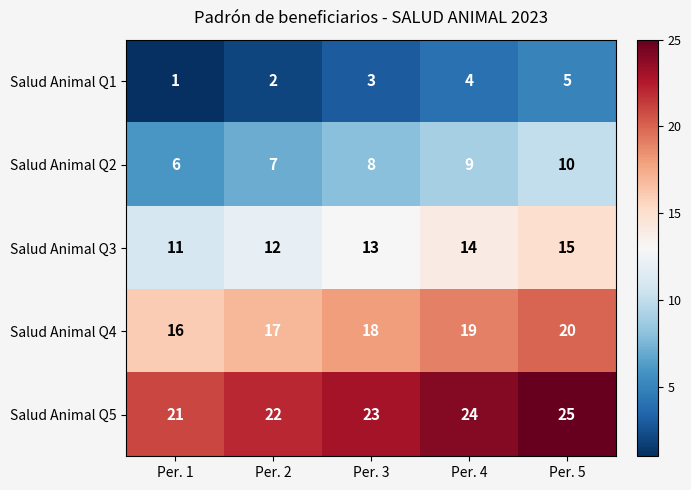

What is the sum of all Salud Animal Q2 values?

40